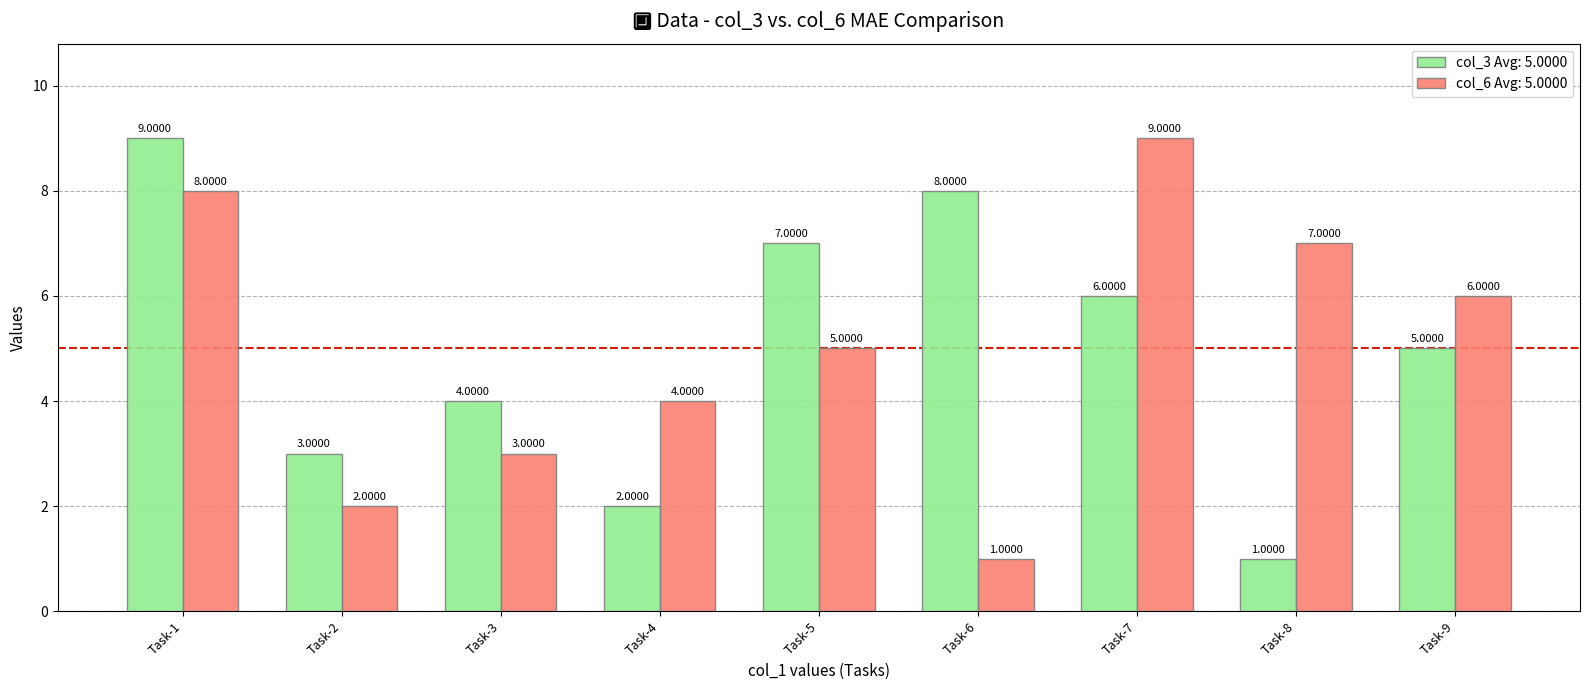

How many bars are there in total?

18